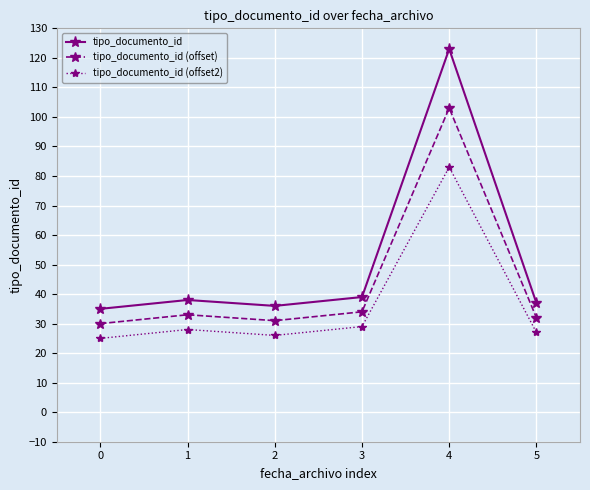

List the series in order of their overall mean, highest first.

tipo_documento_id, tipo_documento_id (offset), tipo_documento_id (offset2)